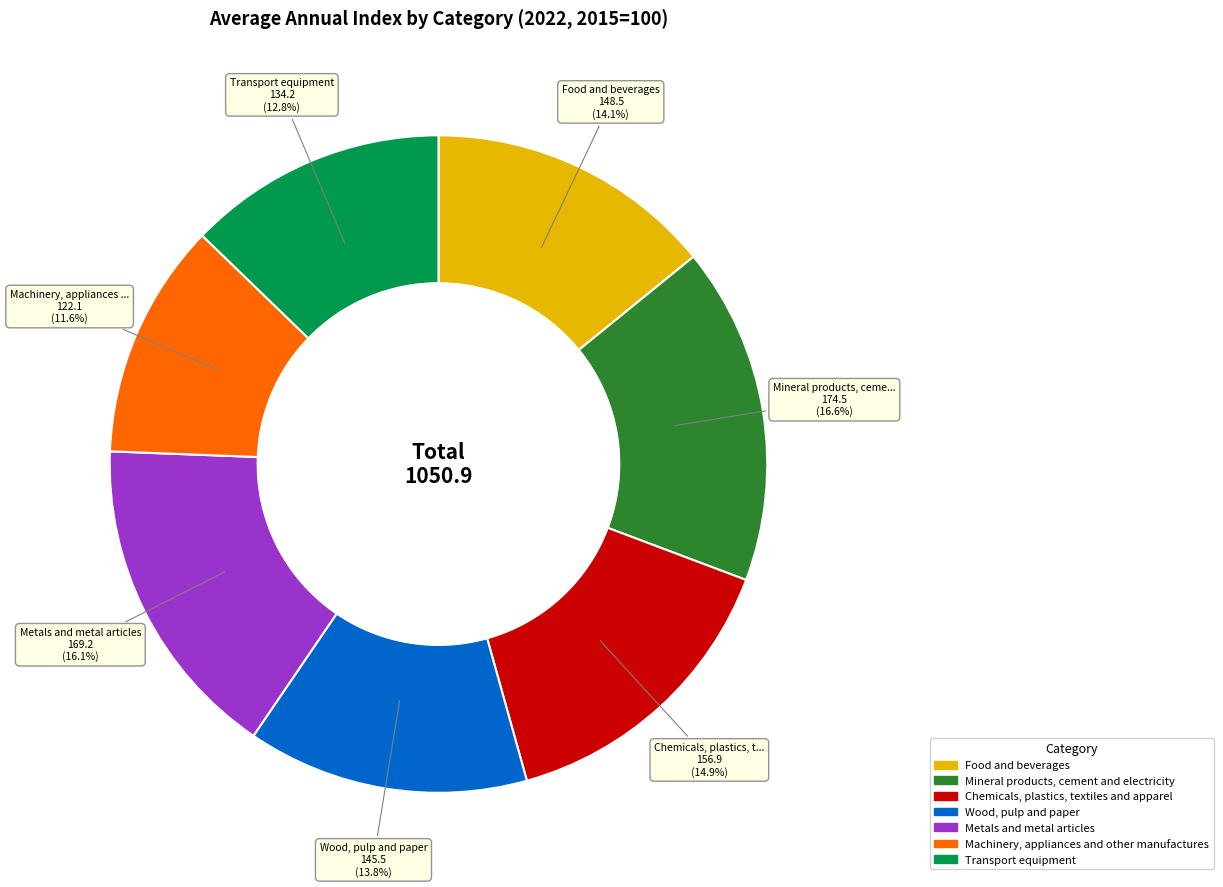

The Metals and metal articles slice represents 16% of the pie. True or false?

True